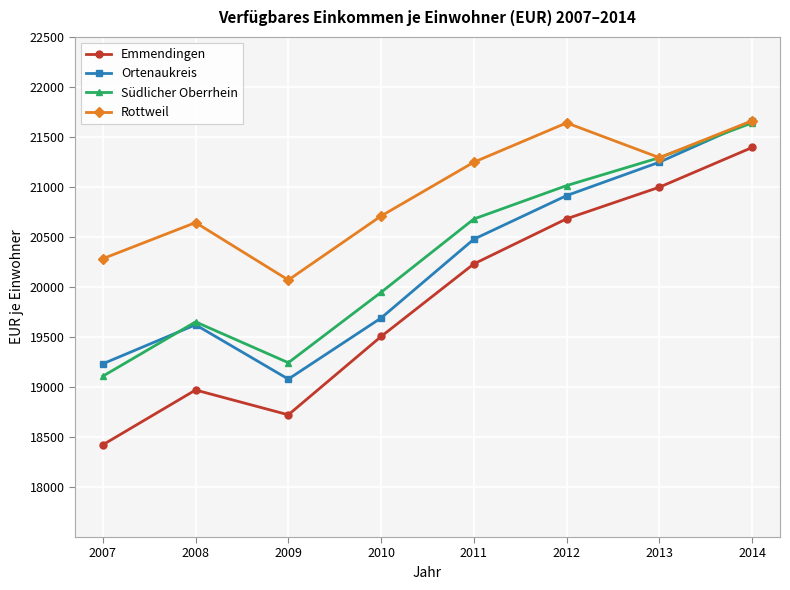

The Südlicher Oberrhein series shows 33730 at 2007. True or false?

False